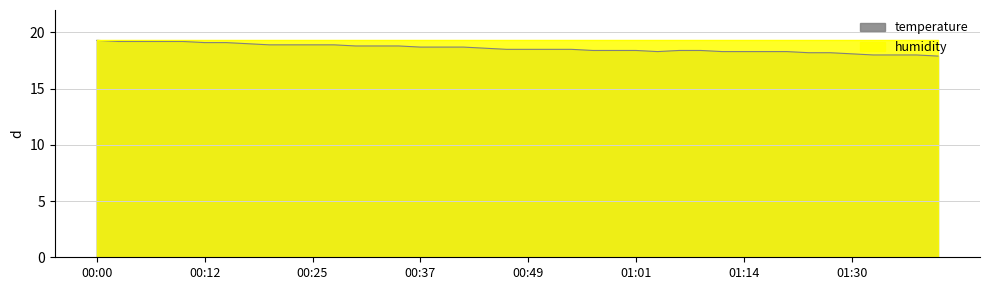

Which label corresponds to the largest value in the chart?

00:00